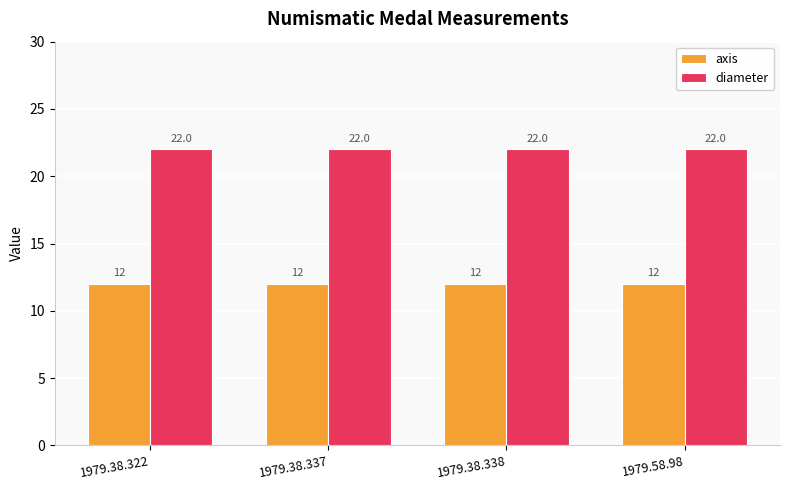

What is the lowest value of the axis series?

12